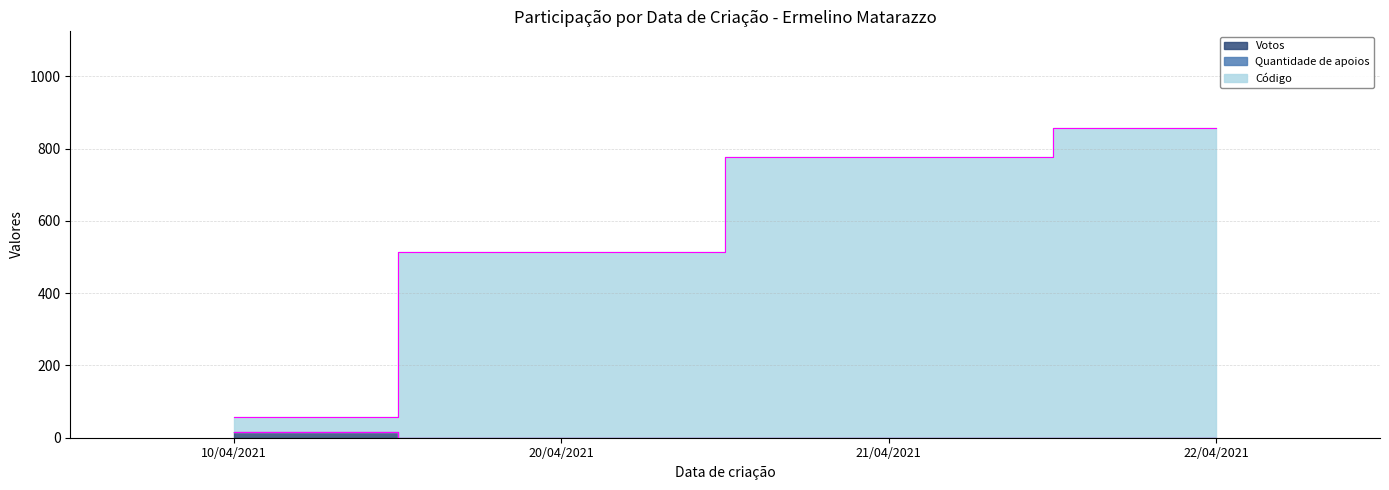

Where is Código nearest to the value 457?

20/04/2021